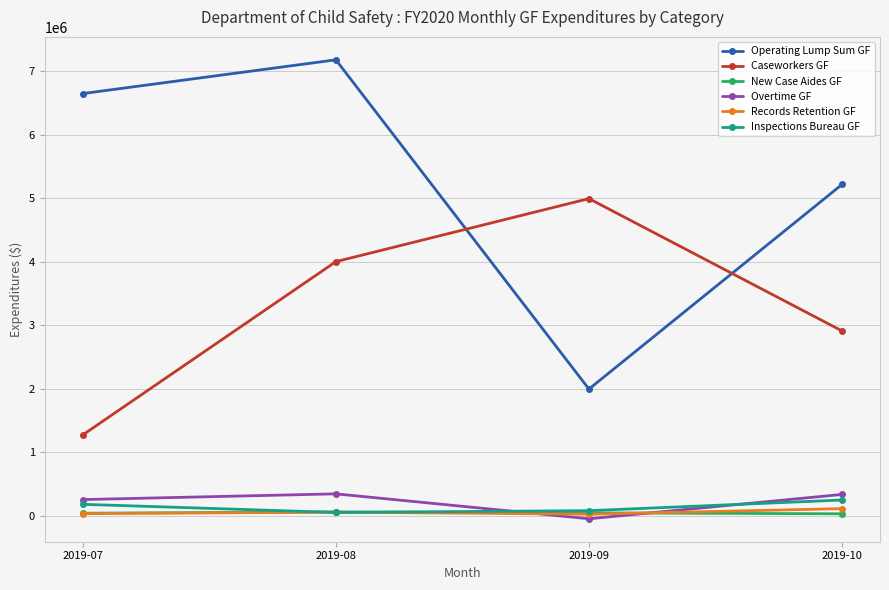

How many times do Operating Lump Sum GF and Caseworkers GF cross each other?

2